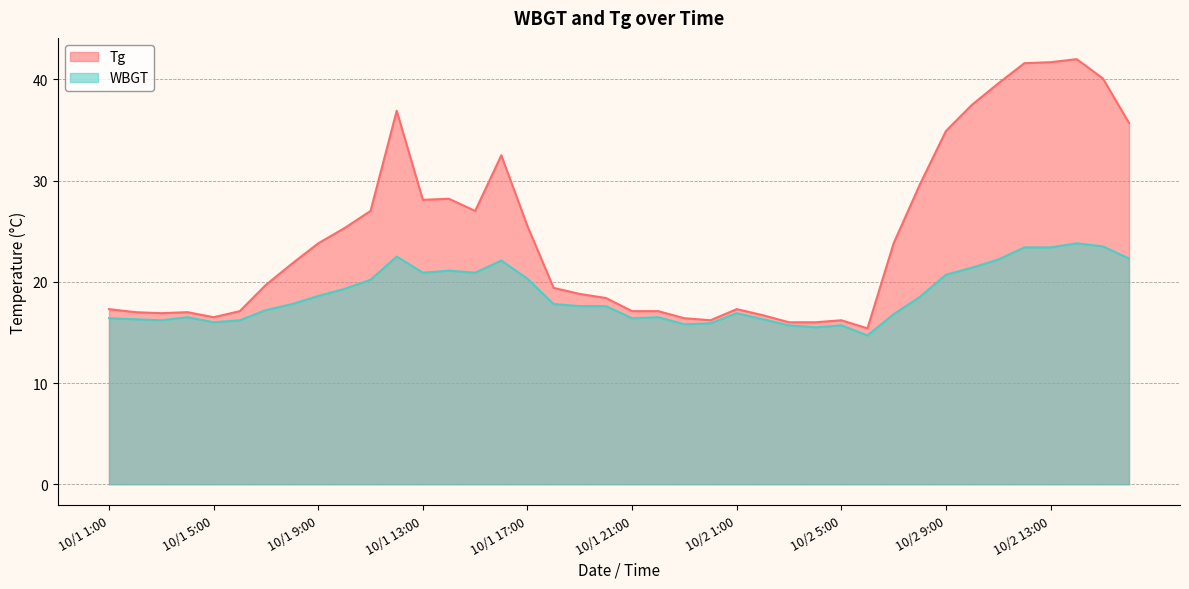

At 10/1 4:00, list the series in order from largest to smallest.

Tg, WBGT